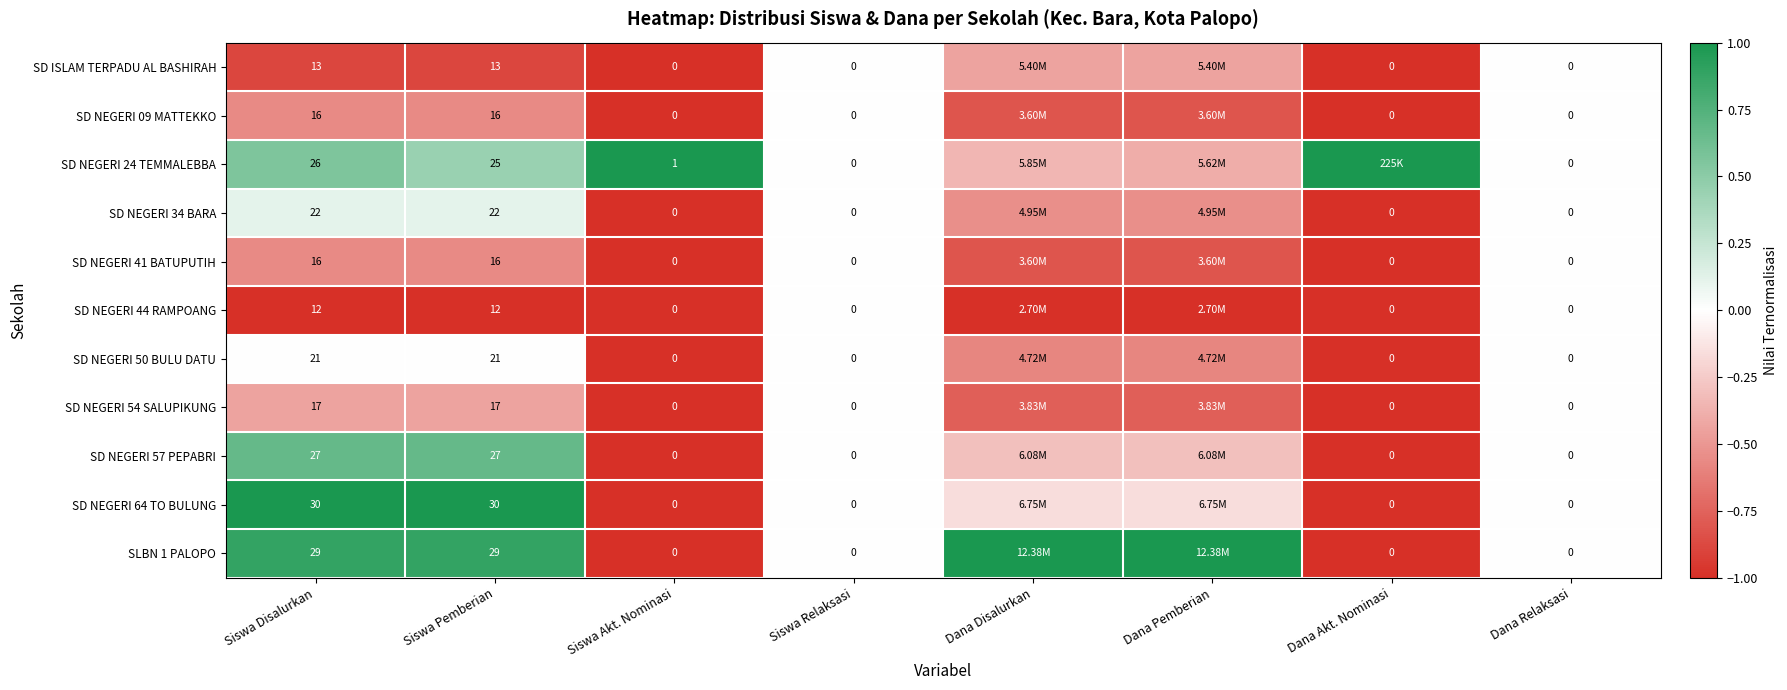

Read the SD NEGERI 54 SALUPIKUNG value at Siswa Pemberian.

-0.4